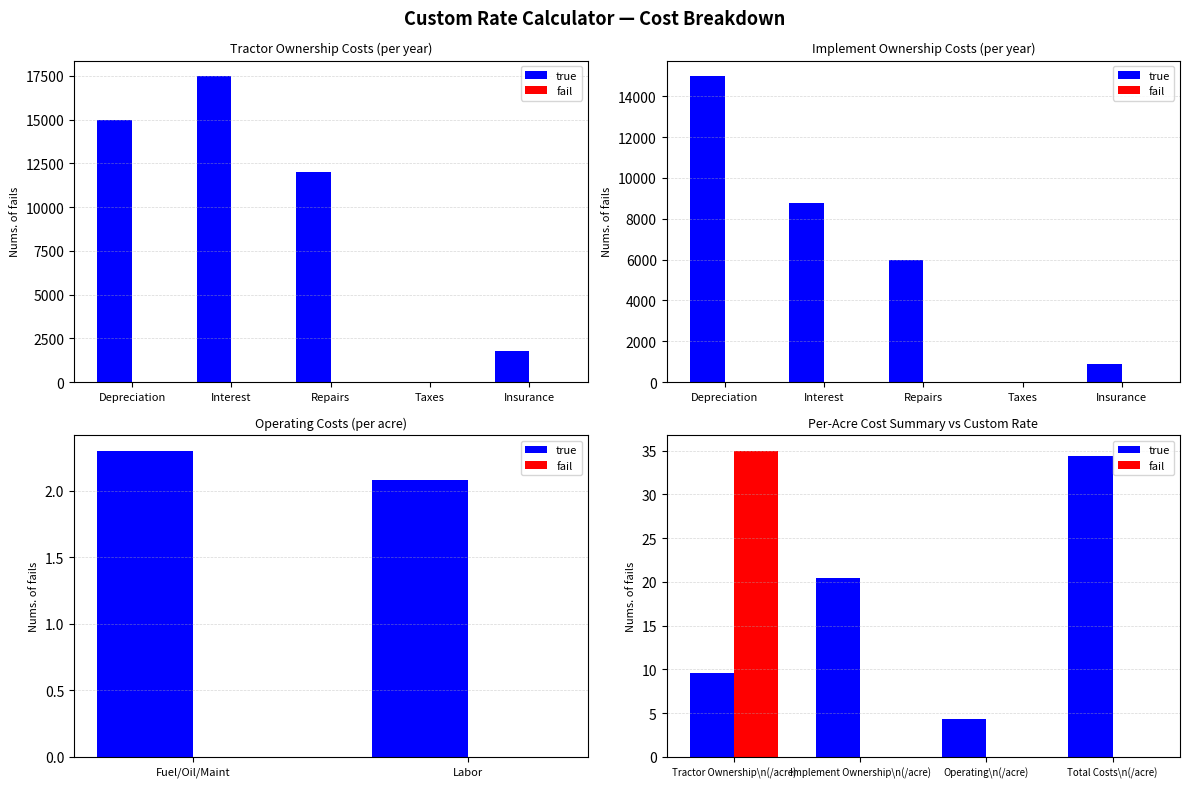

At which category is the sum across all series the highest?

Tractor Ownership\n(/acre)